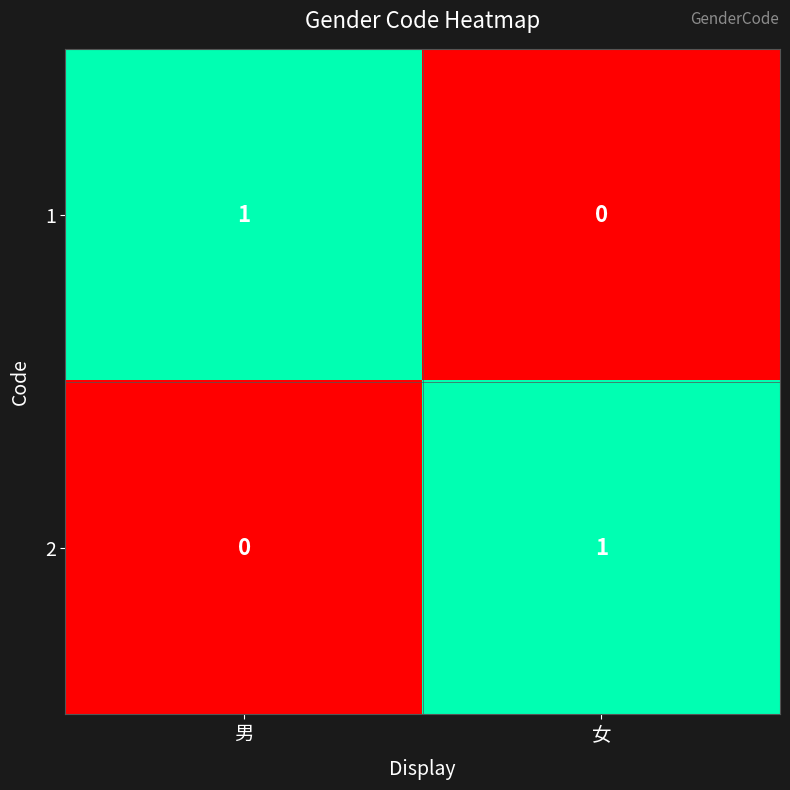

At which label is 1 closest to 0?

女